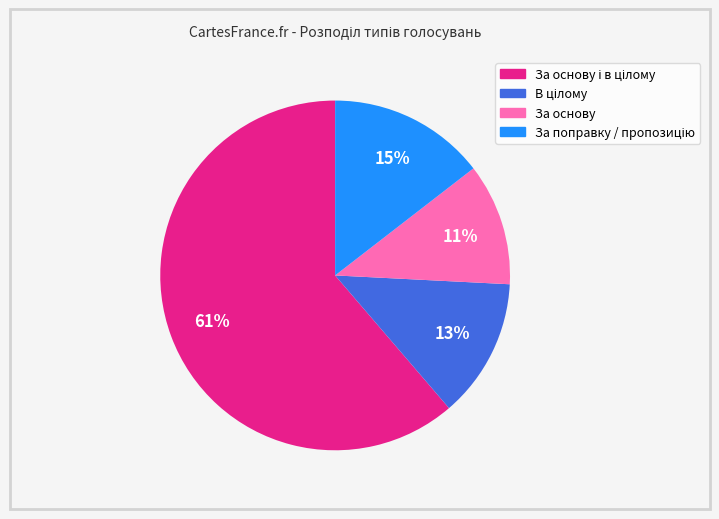

To the nearest percent, what is the average slice percentage?

25%